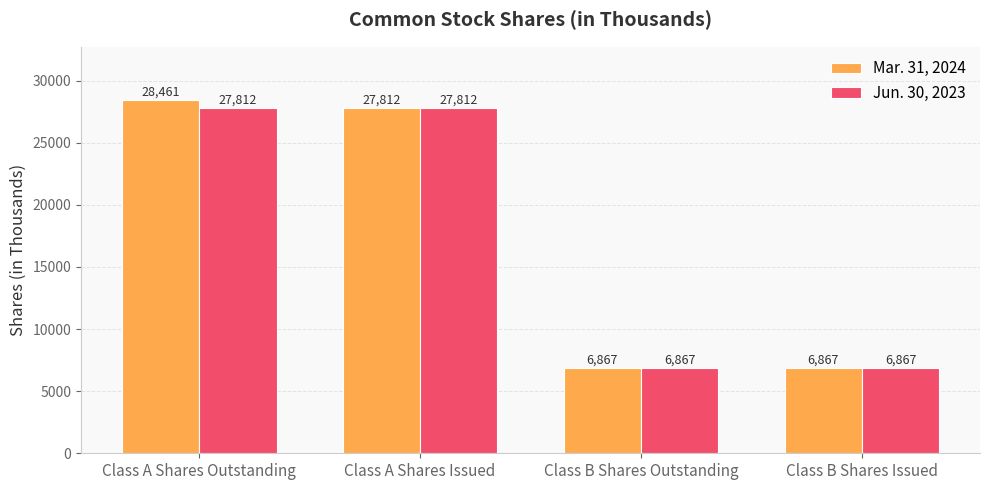

At which category is the sum across all series the highest?

Class A Shares Outstanding